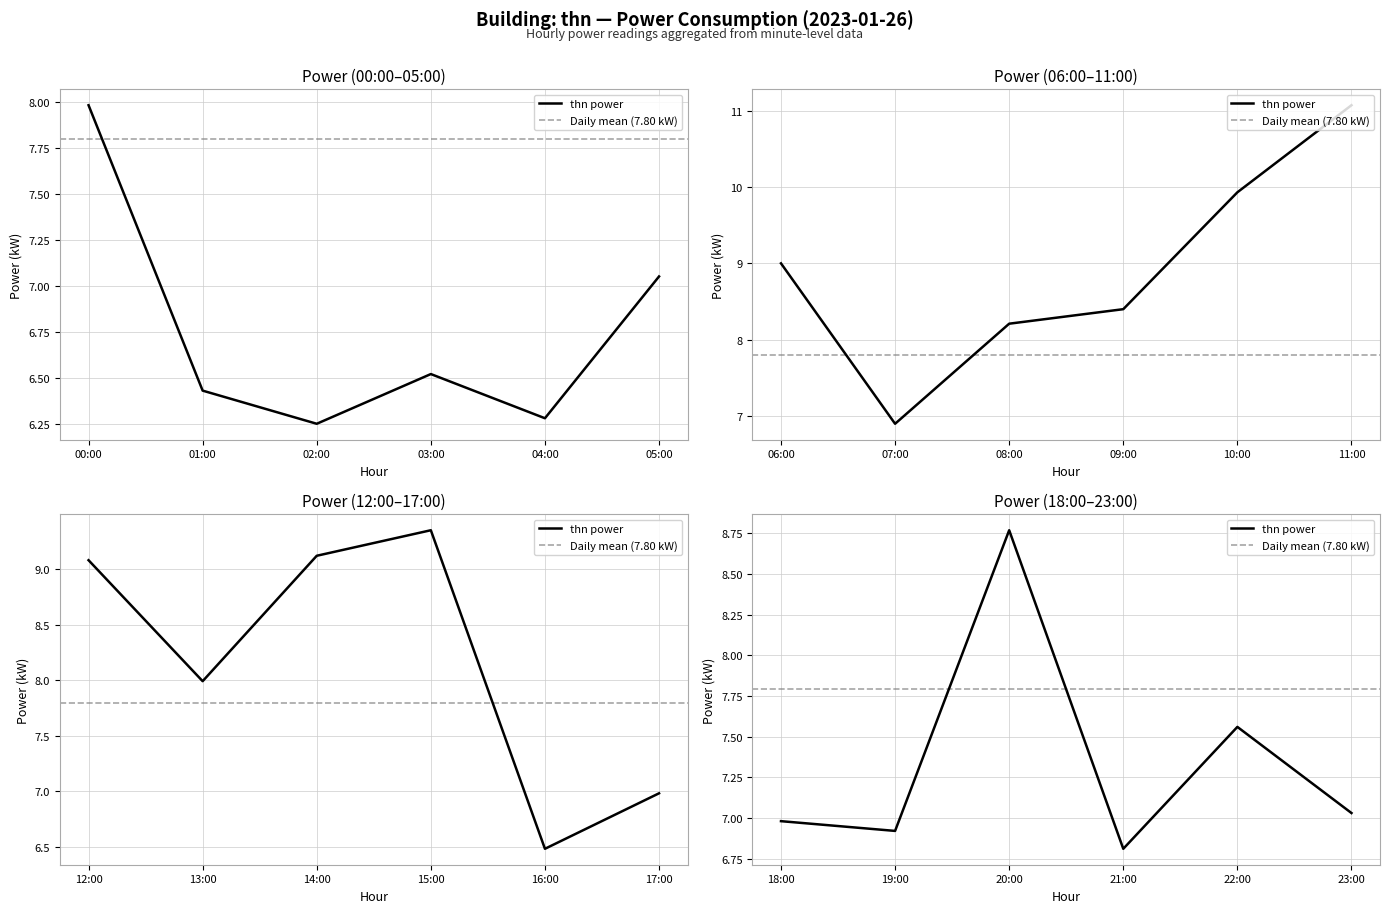

What is the change in value from 16:00 to 17:00?

+0.5